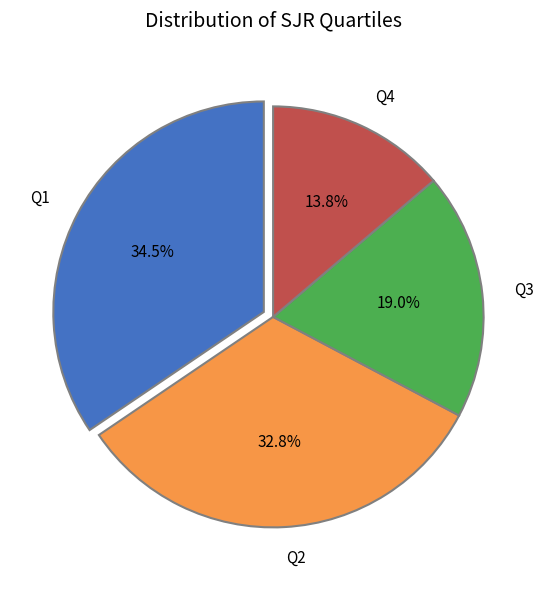

To the nearest percent, what is the average slice percentage?

25%